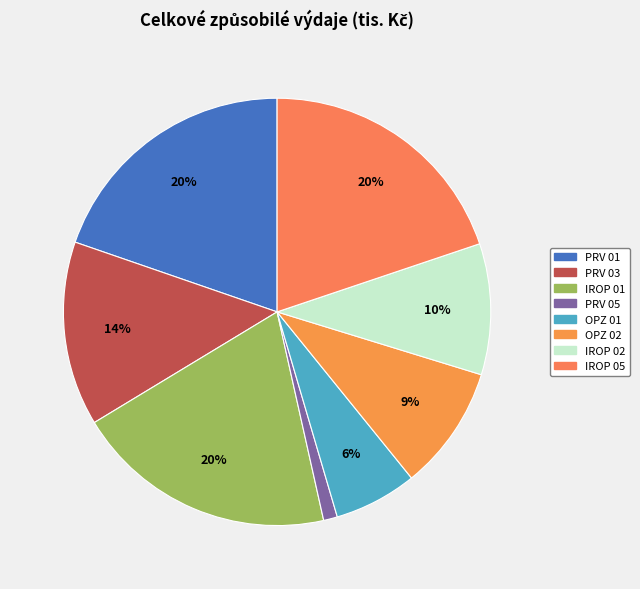

To the nearest percent, what is the difference between the PRV 05 and PRV 03 slice percentages?

13%